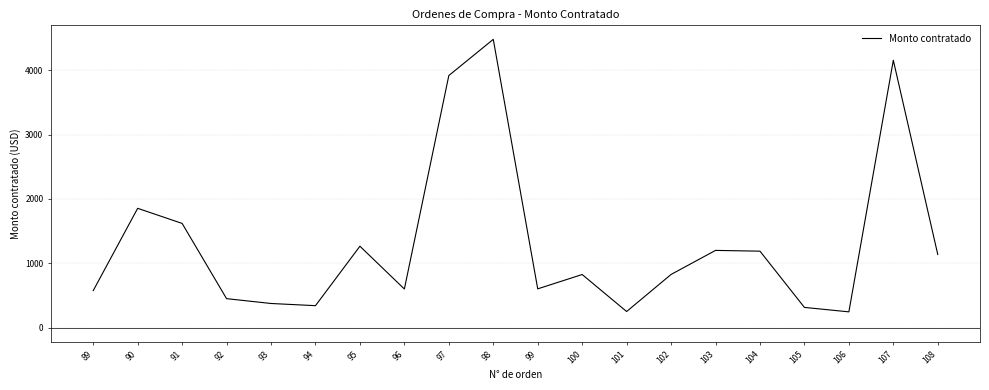

What is the ratio of the value at 103 to the value at 91?

0.7